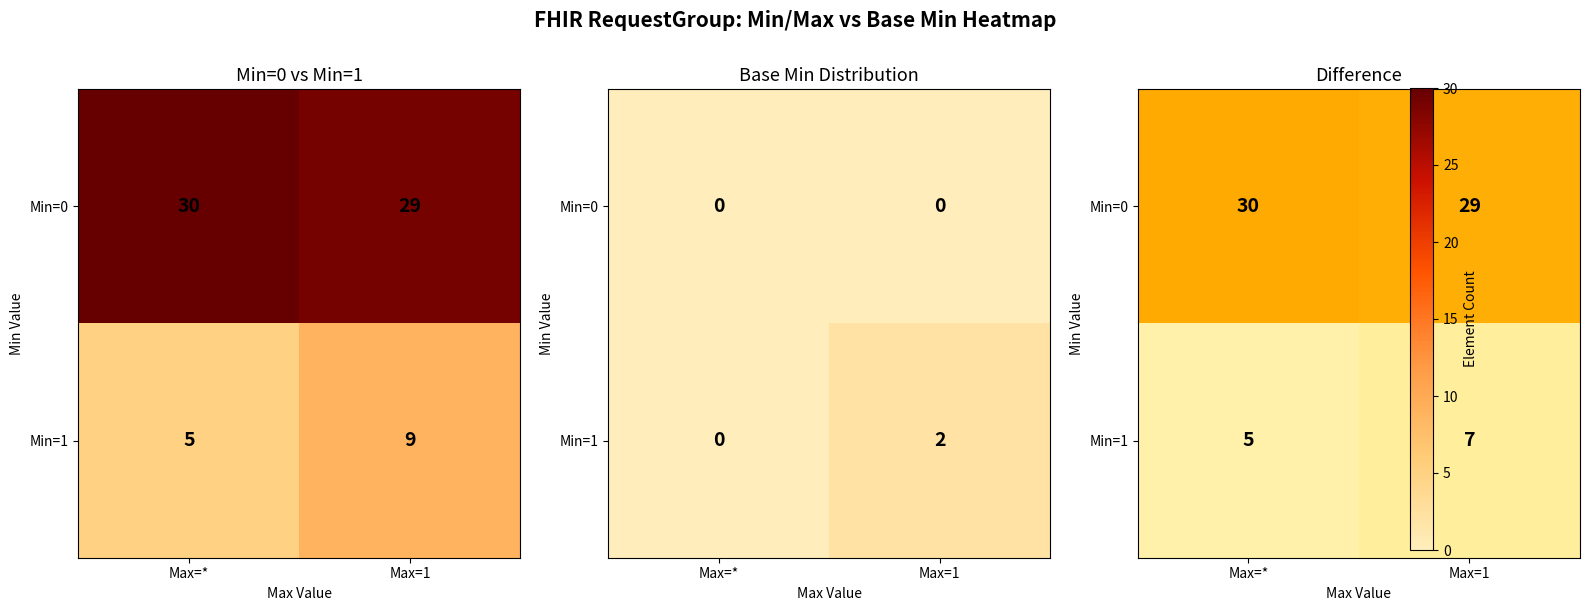

At Max=*, list the series in order from largest to smallest.

Min=0, Min=1